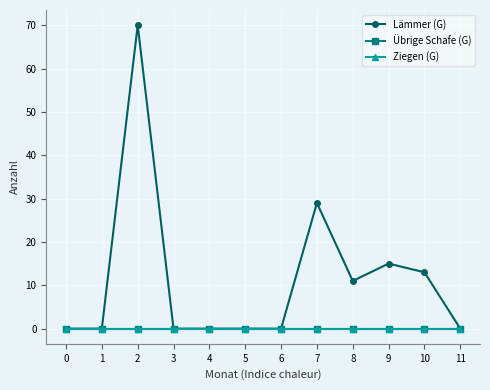

Does the chart have visible grid lines?

Yes